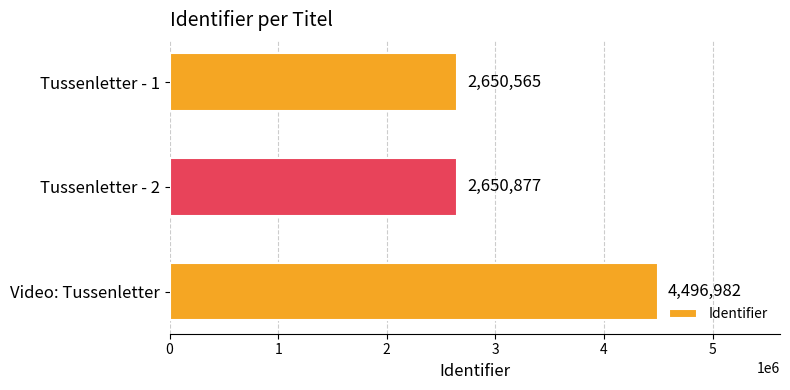

Reading bottom to top, transcribe all the data shown in this chart.

4496982	2650877	2650565